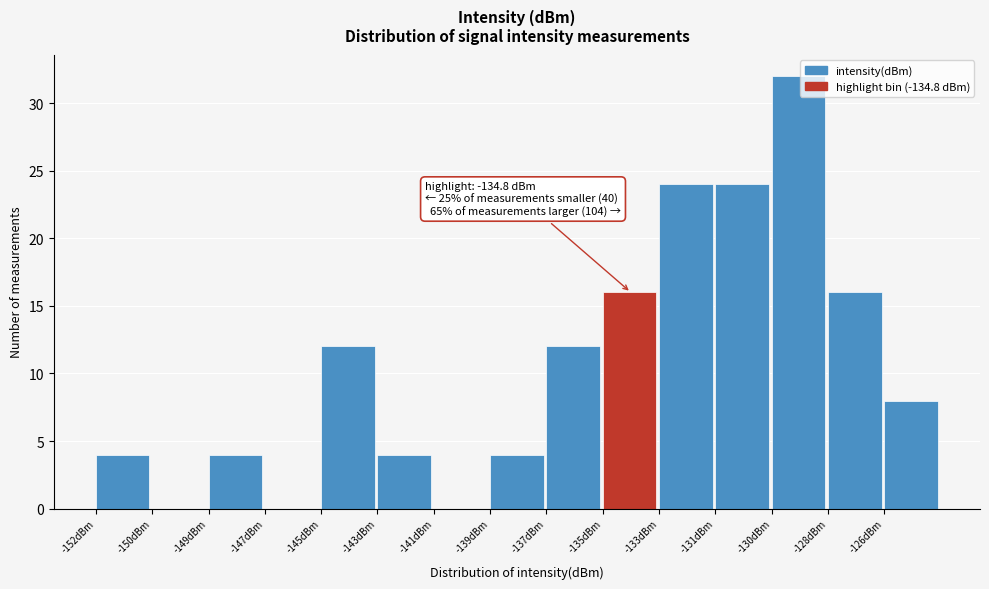

Reading right to left, extract all data points from this chart.

-126dBm=8	-128dBm=16	-130dBm=32	-131dBm=24	-133dBm=24	-135dBm=16	-137dBm=12	-139dBm=4	-141dBm=0	-143dBm=4	-145dBm=12	-147dBm=0	-149dBm=4	-150dBm=0	-152dBm=4